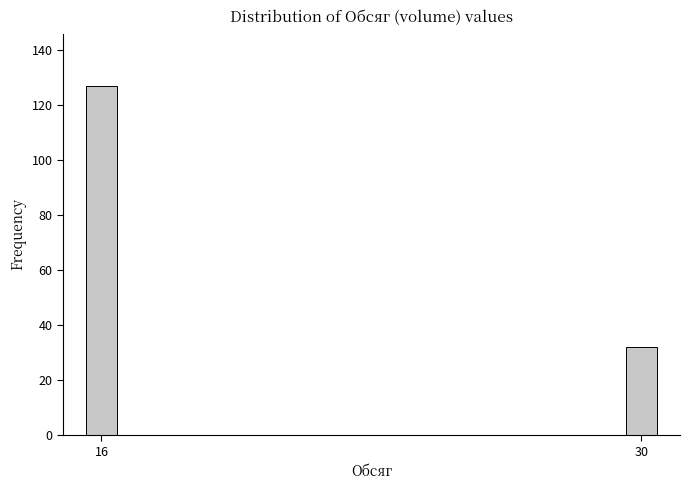

Reading left to right, what are all the values shown in this chart?

127	32